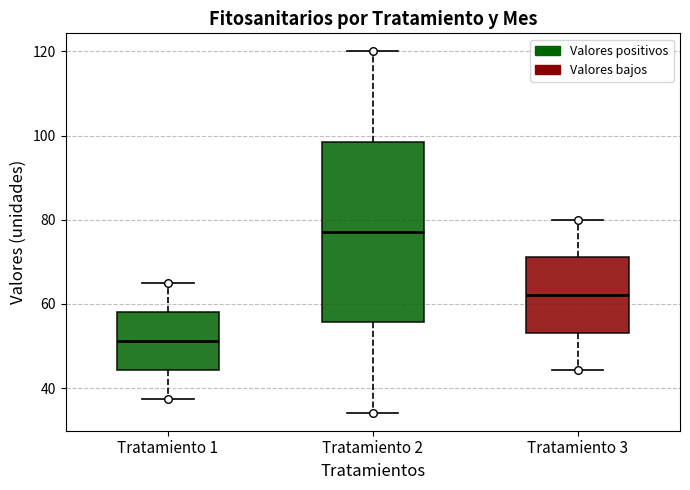

Where is the upper edge of the box for Tratamiento 3 on the y-axis? The values are not printed on the chart, so give them approximately, as read against the axis.

72